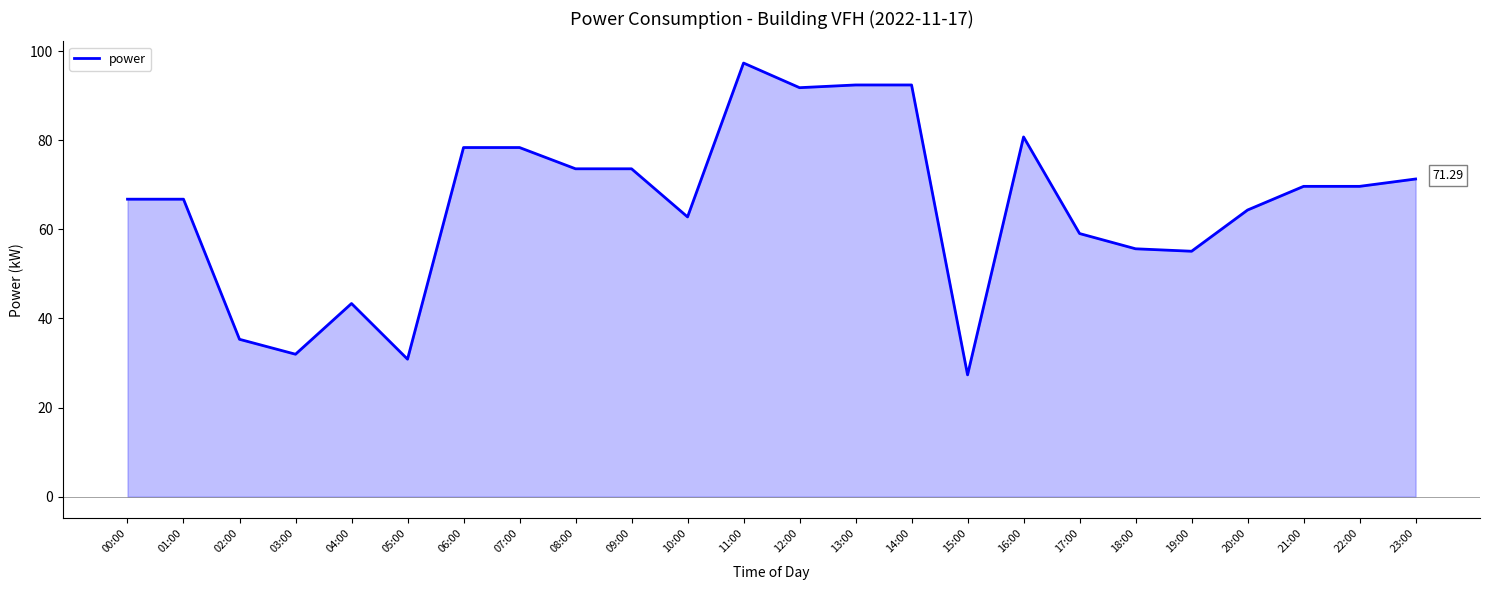

How many lines are shown in the chart?

1